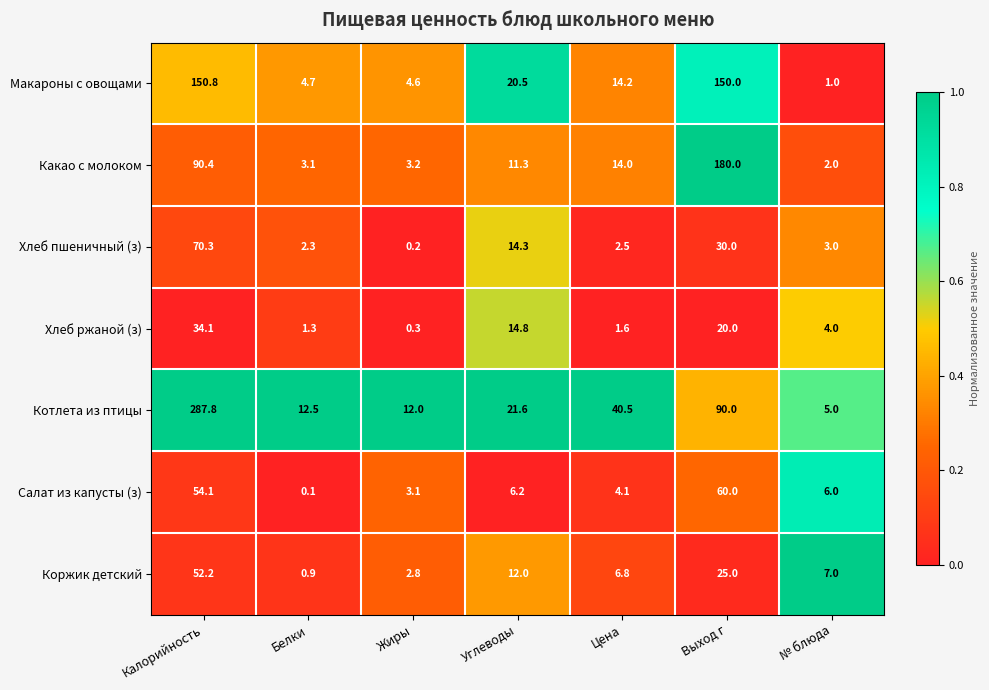

The Салат из капусты (з) series shows 4.1 at Цена. True or false?

True